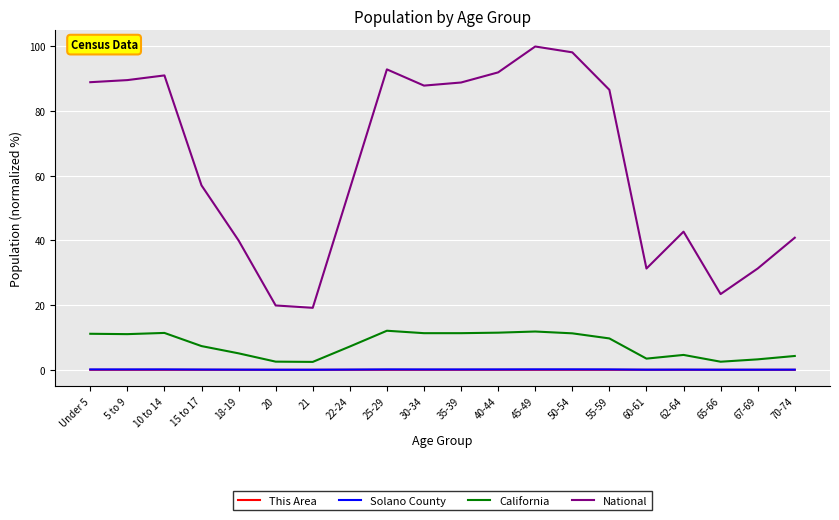

Which series has the largest range (max minus min)?

National